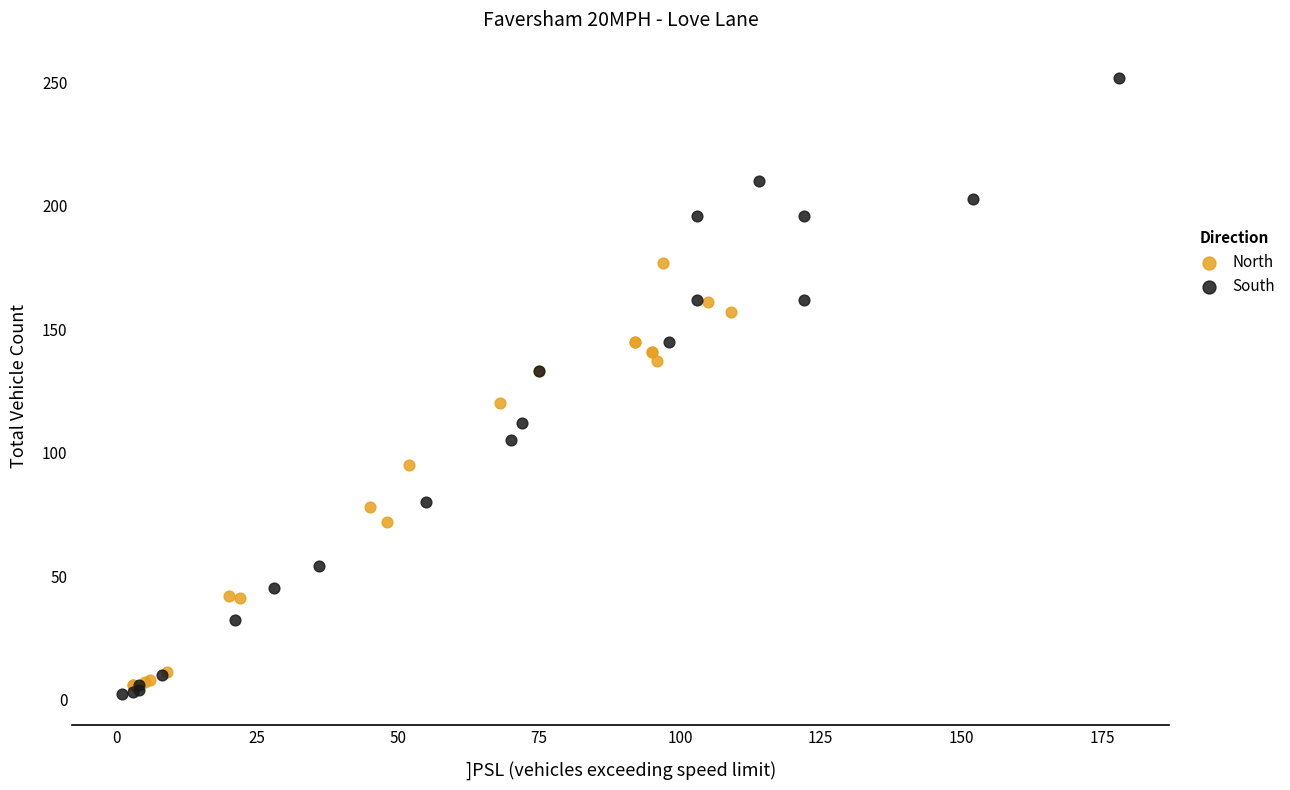

Which series has the largest Y range (max minus min)?

South